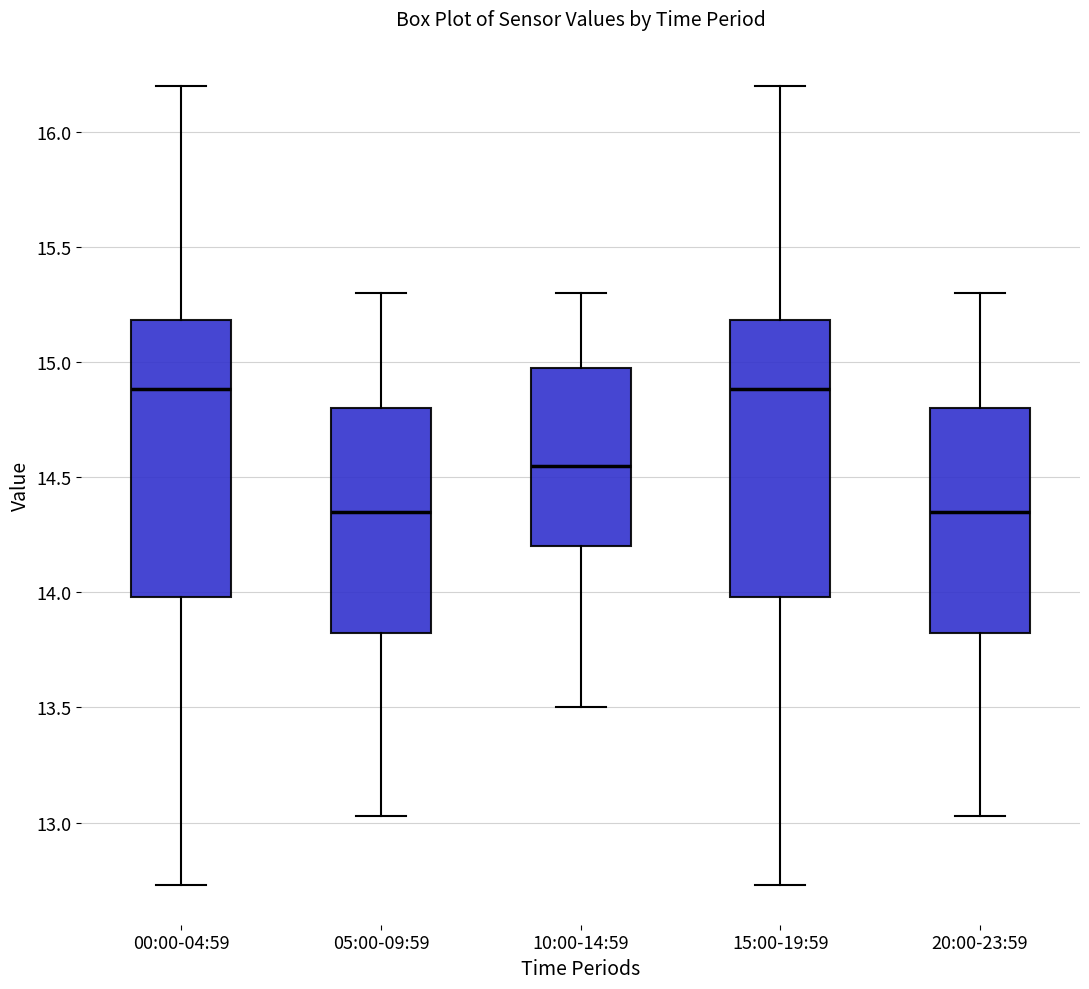

Reading left to right, transcribe this box plot: for each box, give where its median line is, the range the box spans, and where its two whiskers end, as read against the y-axis. The values are not printed on the chart, so give them approximately, as read against the axis.

00:00-04:59: median 14.90, box 14.00 to 15.20, whiskers 12.75 to 16.20
05:00-09:59: median 14.35, box 13.85 to 14.80, whiskers 13.05 to 15.30
10:00-14:59: median 14.55, box 14.20 to 15.00, whiskers 13.50 to 15.30
15:00-19:59: median 14.90, box 14.00 to 15.20, whiskers 12.75 to 16.20
20:00-23:59: median 14.35, box 13.85 to 14.80, whiskers 13.05 to 15.30